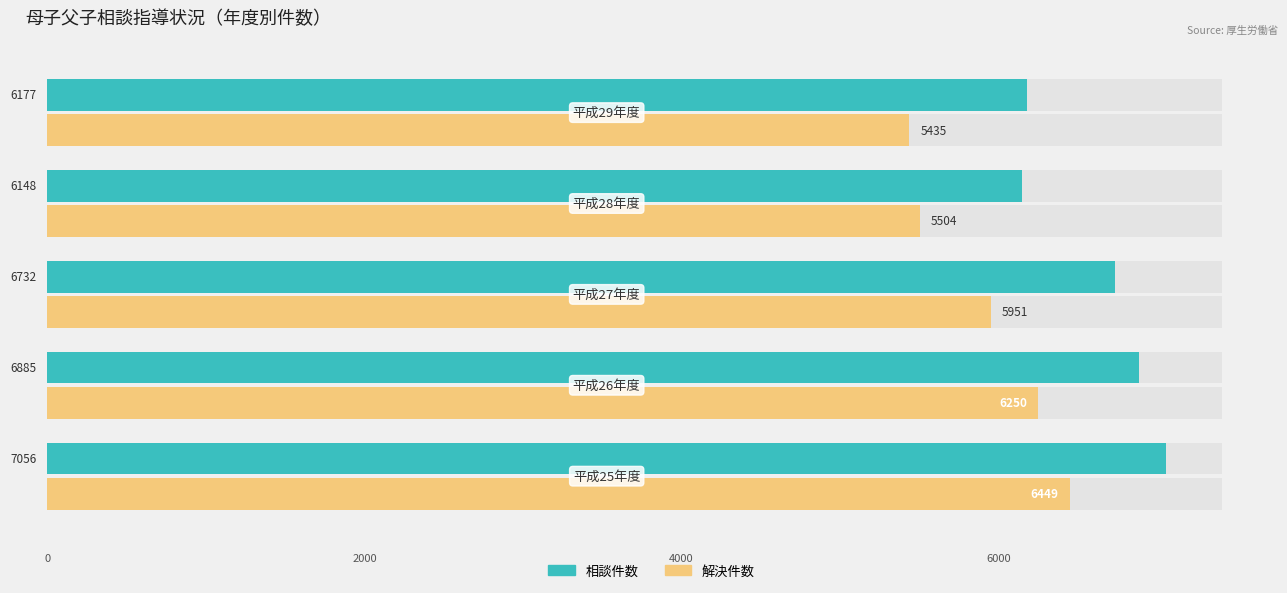

Reading left to right, list all the values displayed in this chart.

相談件数: 7056	6885	6732	6148	6177
解決件数: 6449	6250	5951	5504	5435